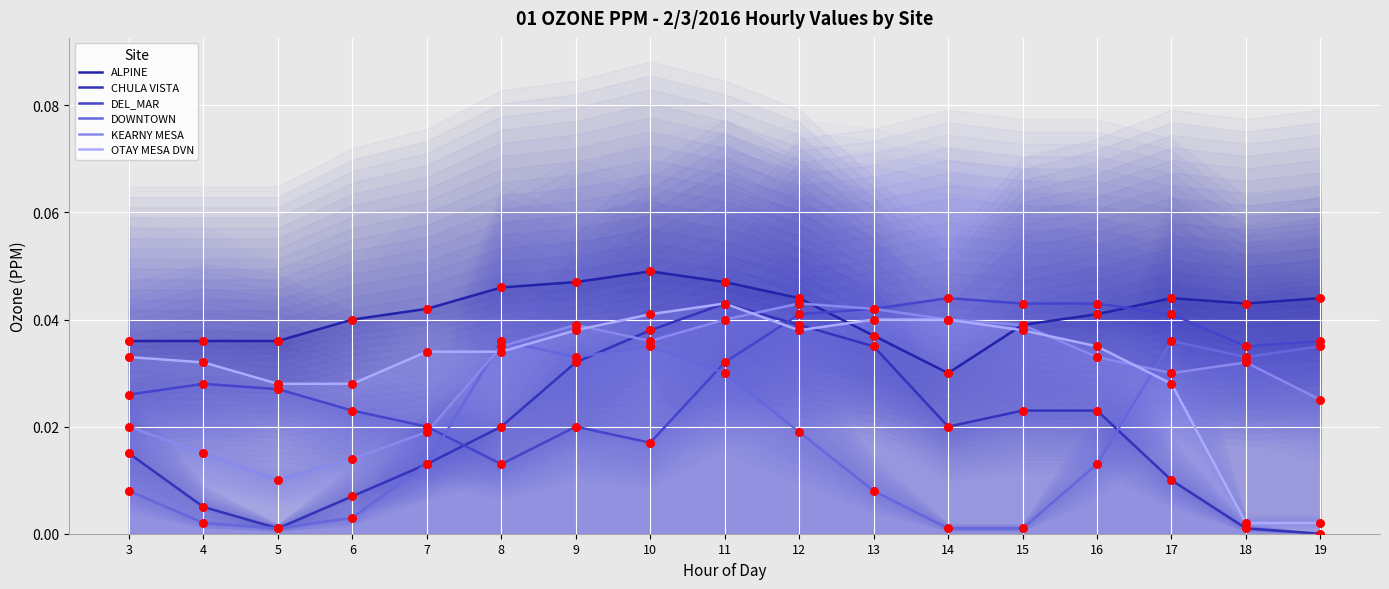

What are all the series names shown in the legend?

ALPINE, CHULA VISTA, DEL_MAR, DOWNTOWN, KEARNY MESA, OTAY MESA DVN